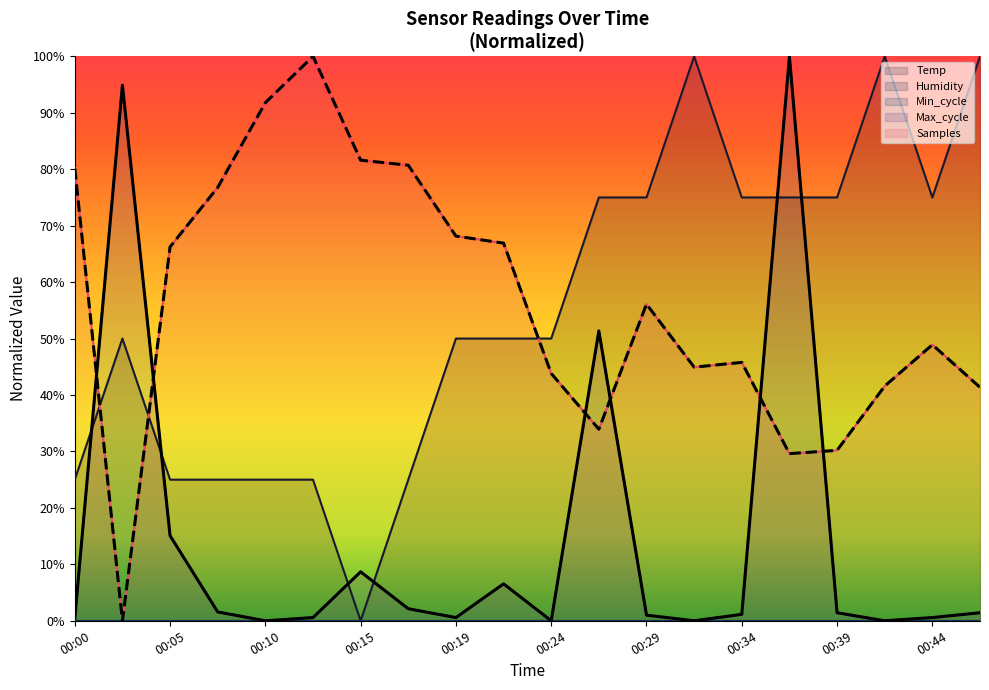

How many values in Samples are above zero?

19